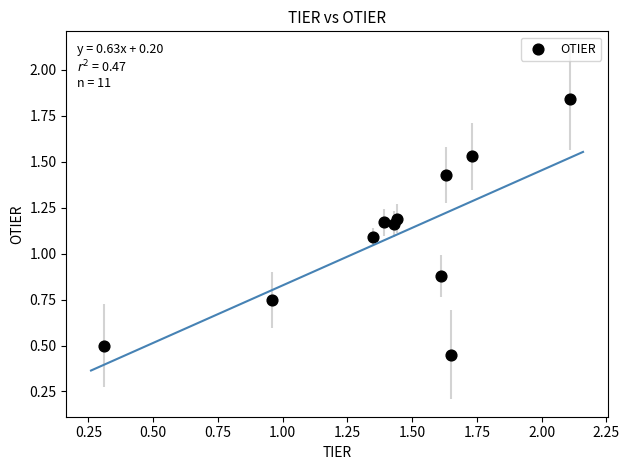

What Y value in the scatter plot is closest to 1?

1.1